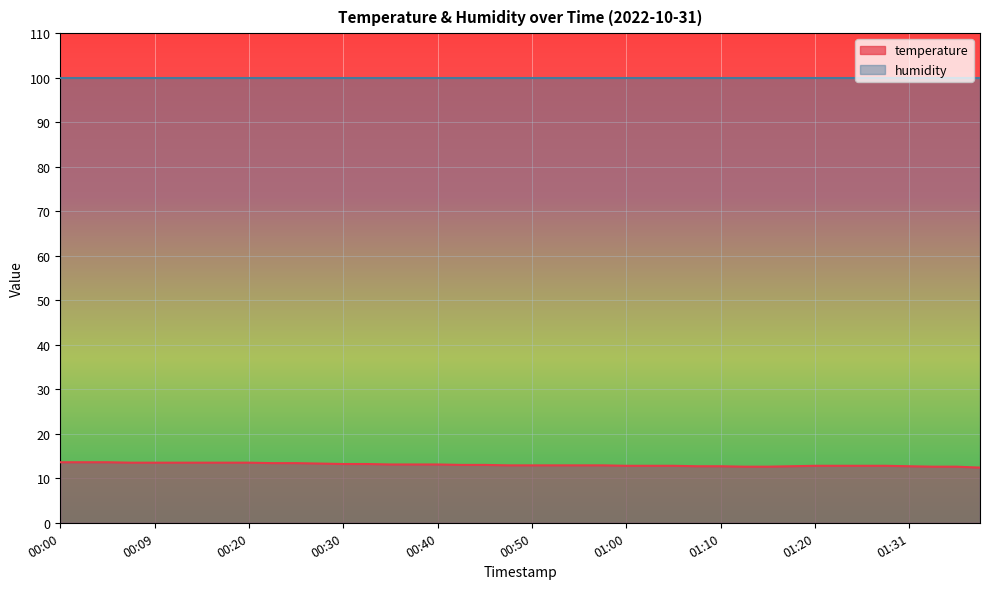

List the labels in order of value, largest first.

00:00, 00:02, 00:05, 00:07, 00:09, 00:12, 00:15, 00:17, 00:20, 00:22, 00:25, 00:27, 00:30, 00:32, 00:35, 00:37, 00:40, 00:42, 00:45, 00:47, 00:50, 00:52, 00:55, 00:57, 01:00, 01:02, 01:05, 01:20, 01:22, 01:25, 01:28, 01:07, 01:10, 01:17, 01:31, 01:12, 01:15, 01:33, 01:35, 01:38